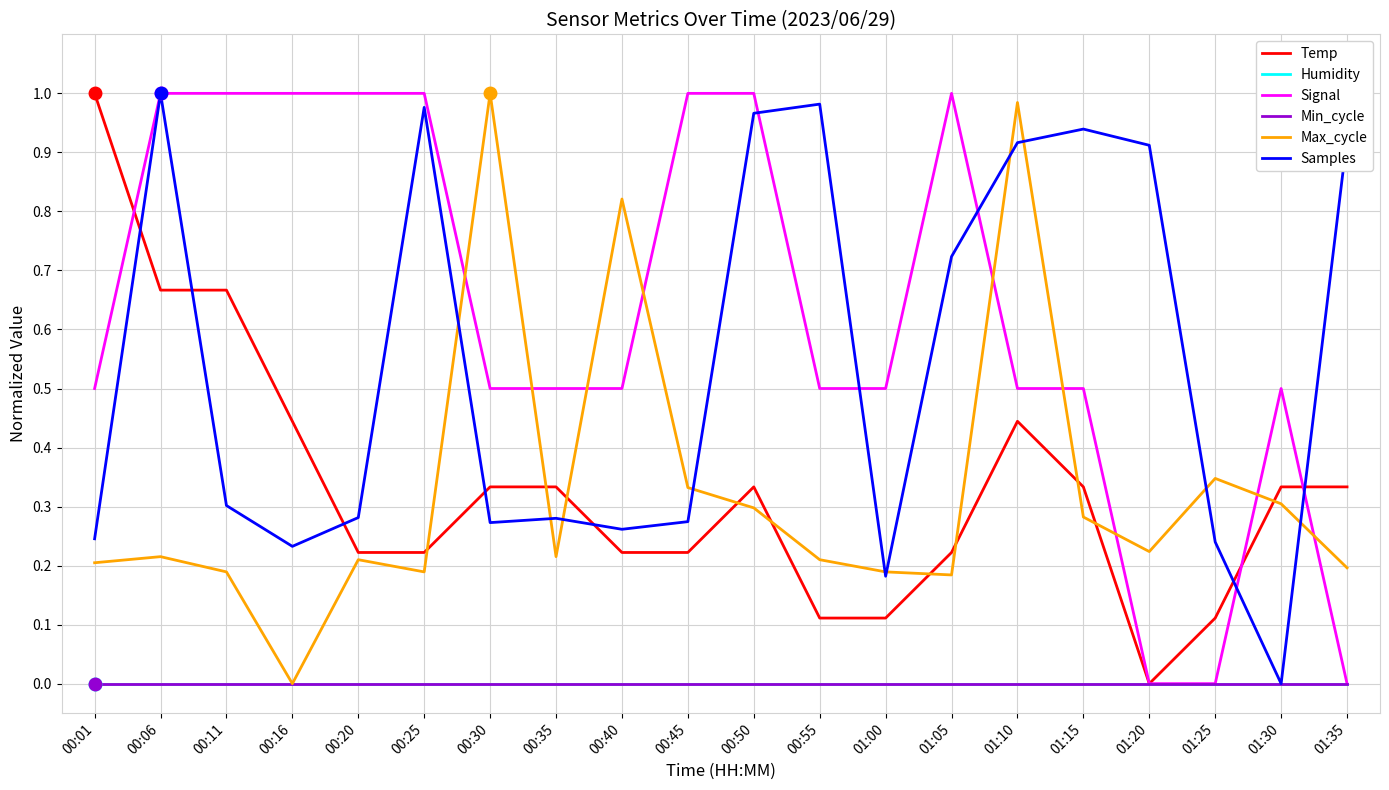

Reading left to right, what are all the values shown in this chart?

Temp: 1.0	0.7	0.7	0.4	0.2	0.2	0.3	0.3	0.2	0.2	0.3	0.1	0.1	0.2	0.4	0.3	0.0	0.1	0.3	0.3
Humidity: 0.0	0.0	0.0	0.0	0.0	0.0	0.0	0.0	0.0	0.0	0.0	0.0	0.0	0.0	0.0	0.0	0.0	0.0	0.0	0.0
Signal: 0.5	1.0	1.0	1.0	1.0	1.0	0.5	0.5	0.5	1.0	1.0	0.5	0.5	1.0	0.5	0.5	0.0	0.0	0.5	0.0
Min_cycle: 0.0	0.0	0.0	0.0	0.0	0.0	0.0	0.0	0.0	0.0	0.0	0.0	0.0	0.0	0.0	0.0	0.0	0.0	0.0	0.0
Max_cycle: 0.2	0.2	0.2	0.0	0.2	0.2	1.0	0.2	0.8	0.3	0.3	0.2	0.2	0.2	1.0	0.3	0.2	0.3	0.3	0.2
Samples: 0.2	1.0	0.3	0.2	0.3	1.0	0.3	0.3	0.3	0.3	1.0	1.0	0.2	0.7	0.9	0.9	0.9	0.2	0.0	0.9